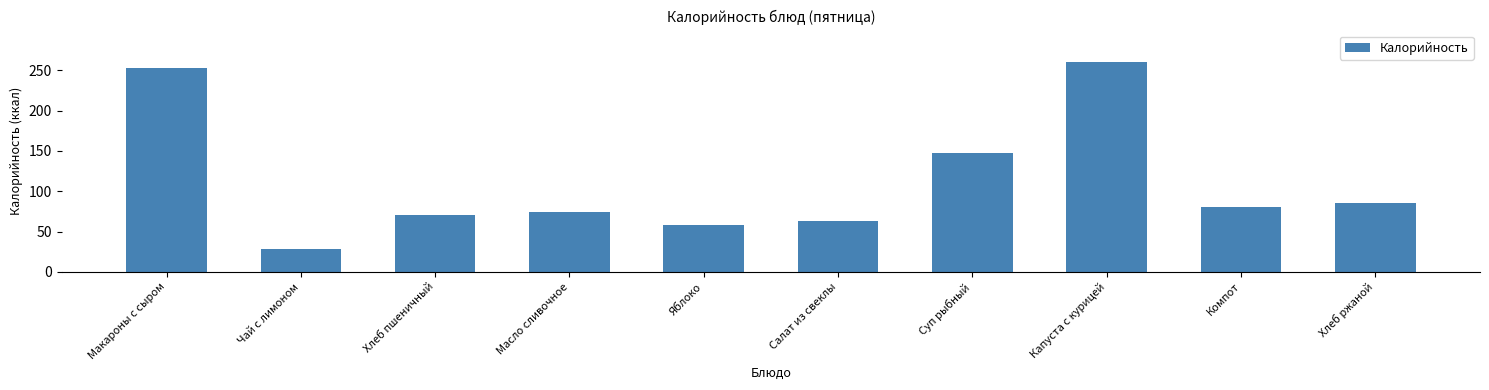

What is the change in value from Макароны с сыром to Чай с лимоном?

-224.9